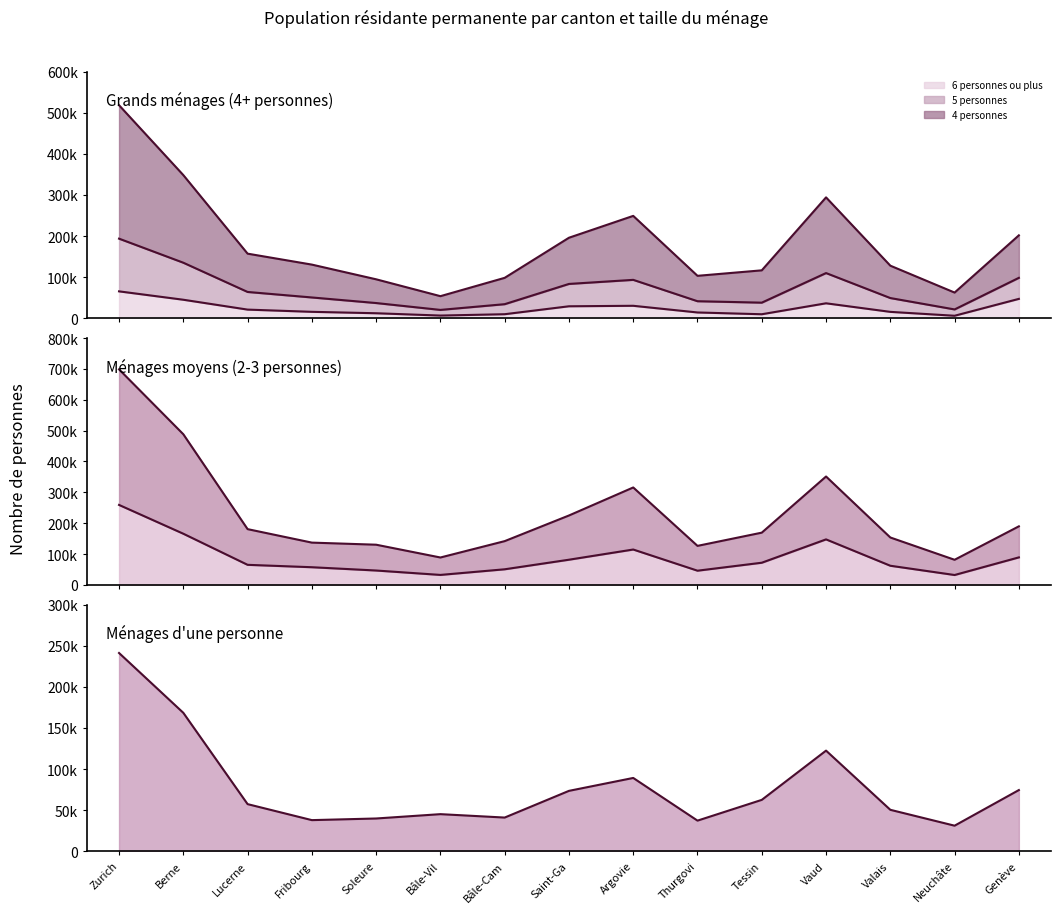

At how many categories does at least one series exceed 210520?

5